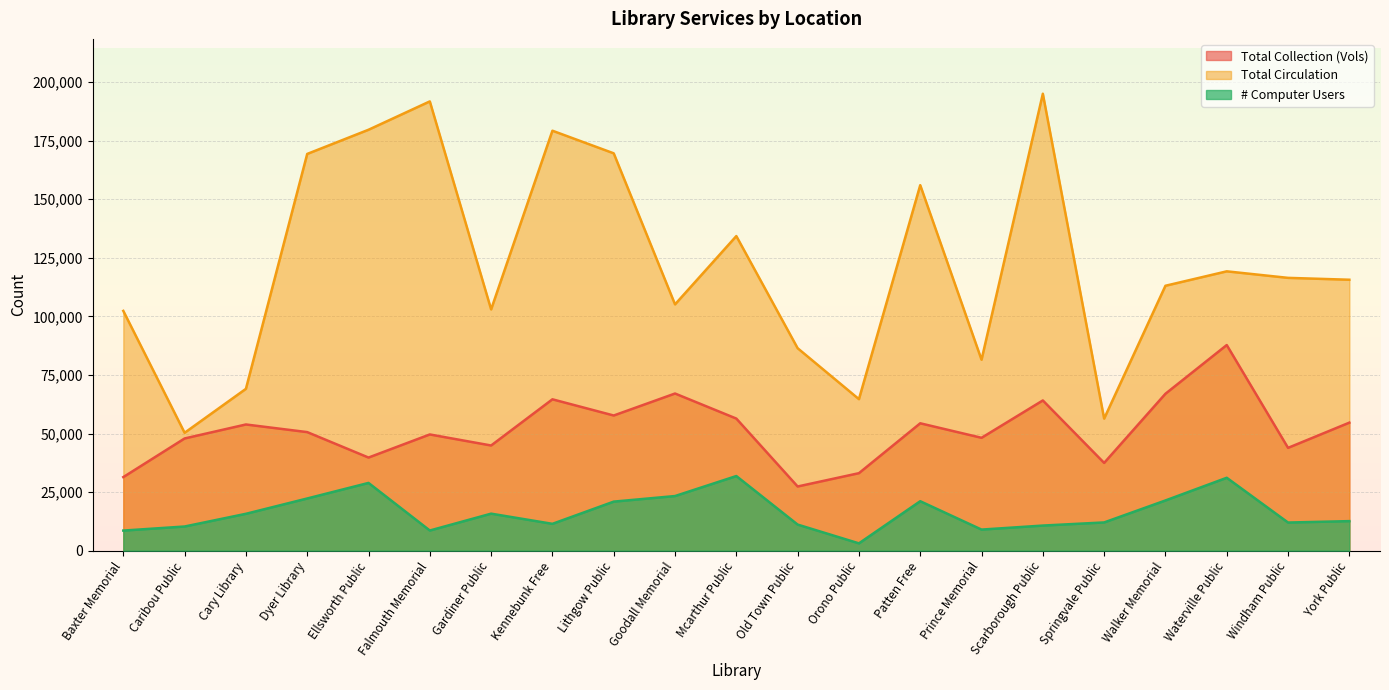

True or false: Total Collection (Vols) has a value of 57685 at Lithgow Public.

True